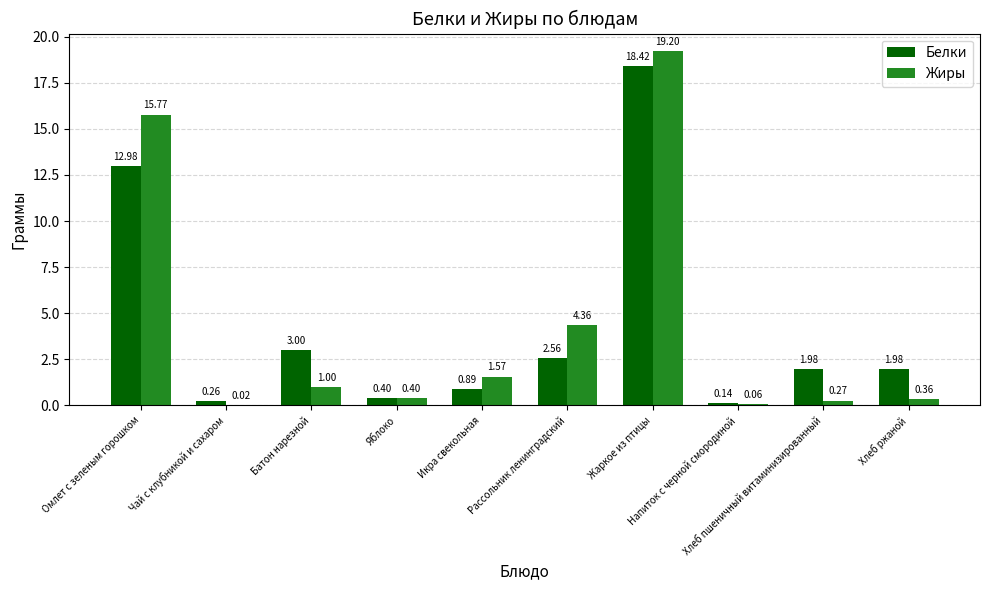

Which series has the largest total across all categories?

Жиры